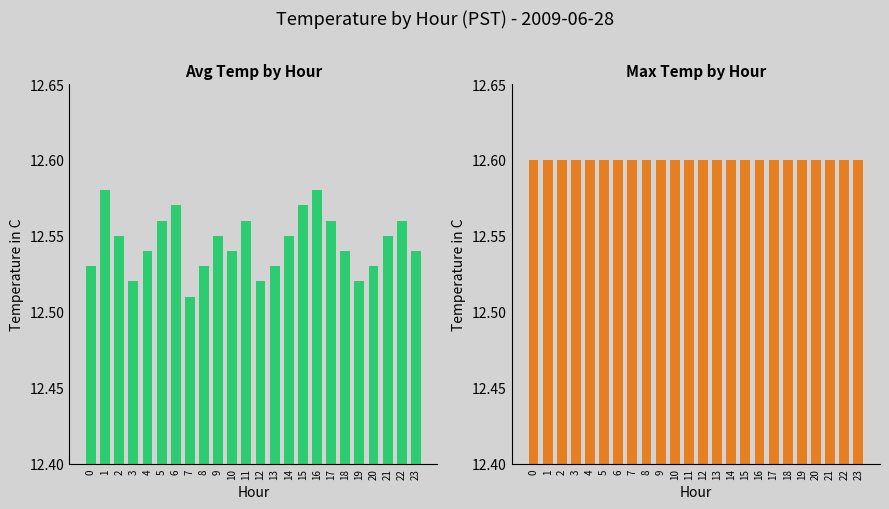

What is the sum of all Avg Temp (C) values?

301.1